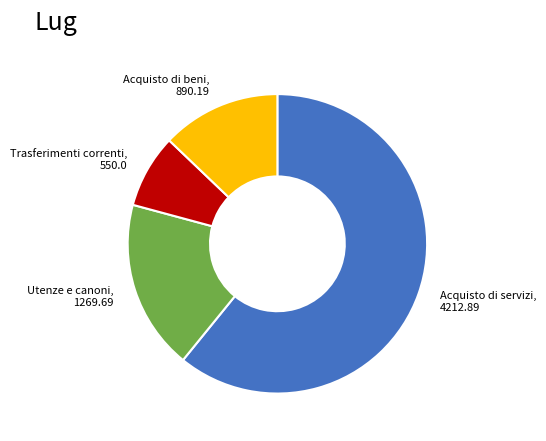

Does any single category account for the majority?

Yes